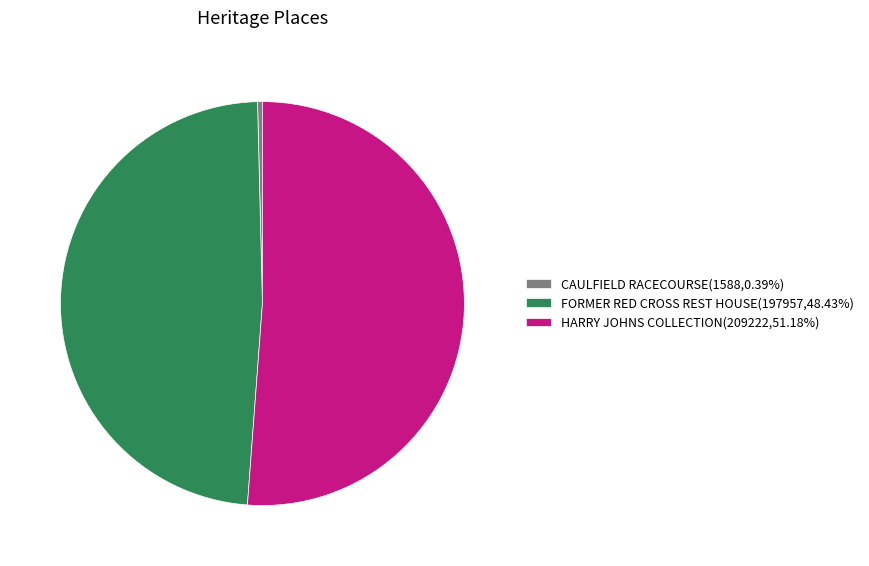

Rank the categories by value from lowest to highest.

CAULFIELD RACECOURSE, FORMER RED CROSS REST HOUSE, HARRY JOHNS COLLECTION